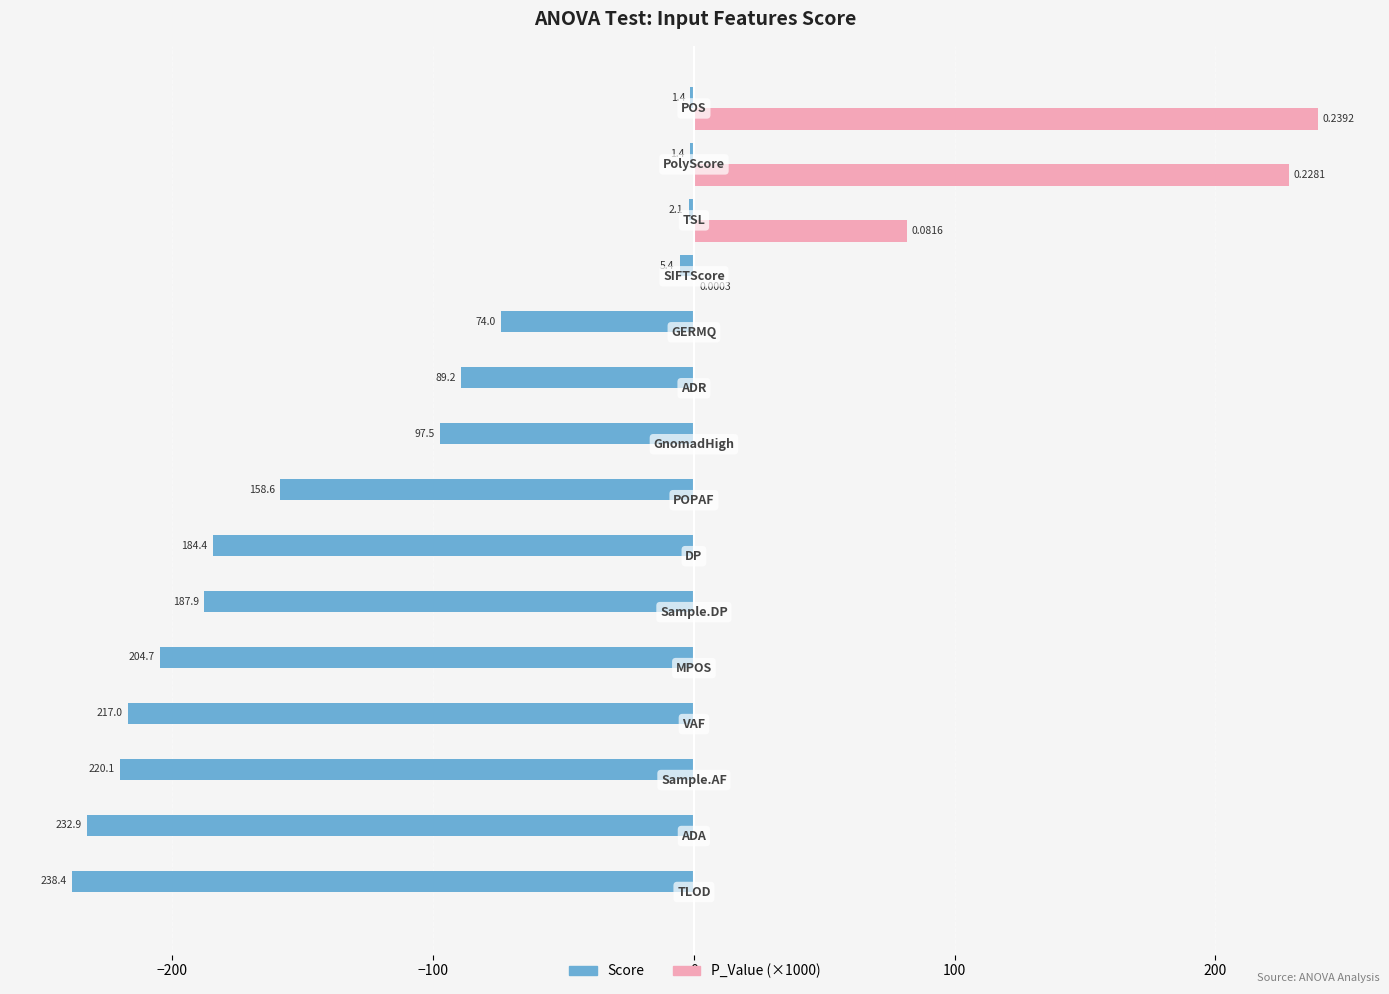

What are all the series names shown in the legend?

Score, P_Value (×1000)